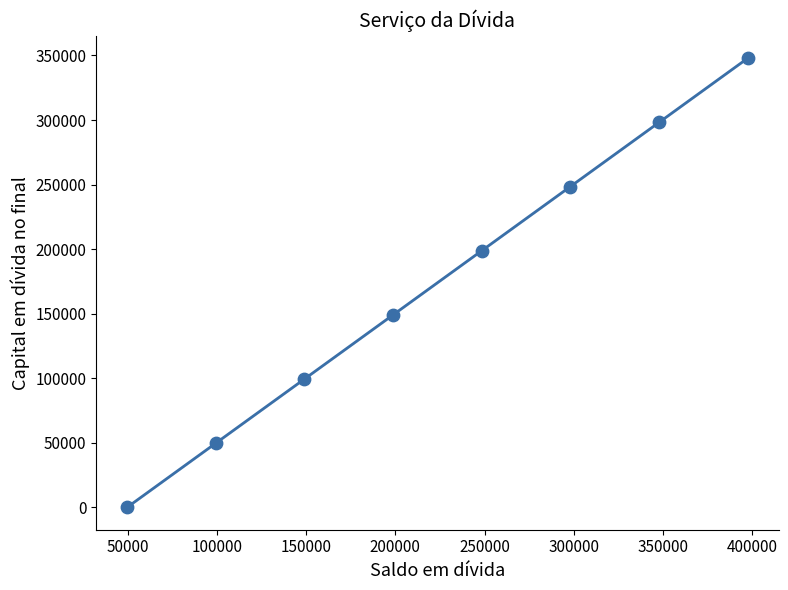

What is the range of X values (max minus min)?

347812.5